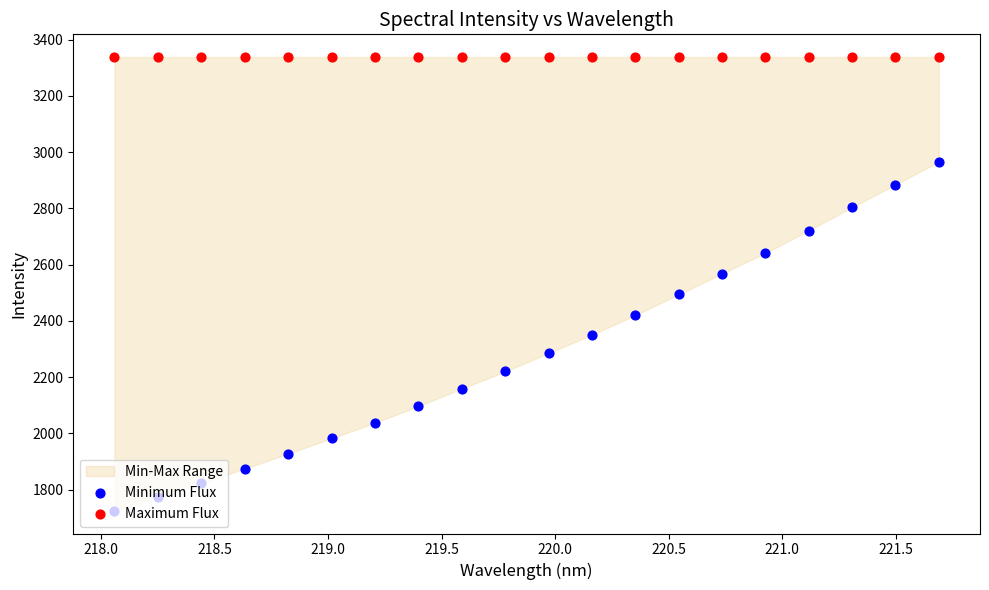

Is the value of Maximum Flux at 220.0 greater than the value of Minimum Flux at 221.0?

Yes